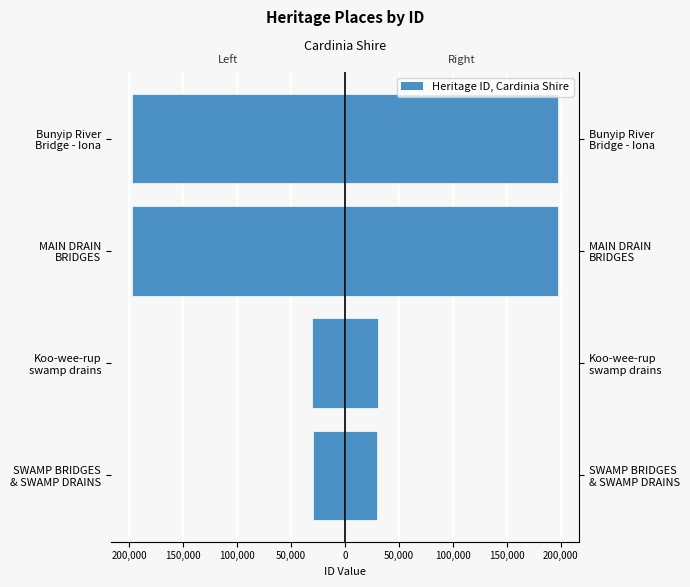

True or false: Left (Female-style) has a value of -197480 at MAIN DRAIN BRIDGES.

True